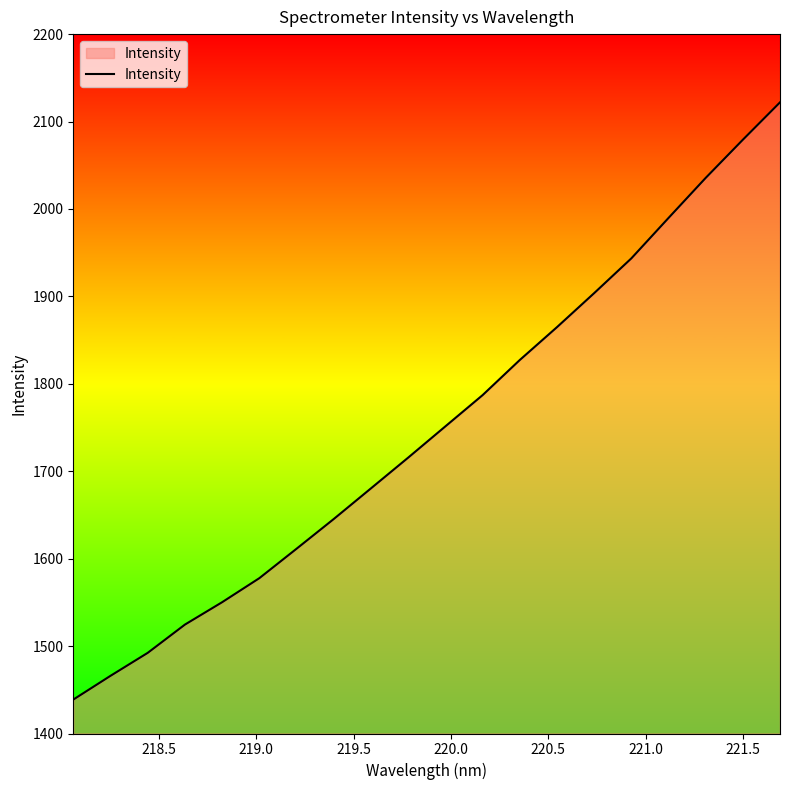

How many values are below 1751?

10